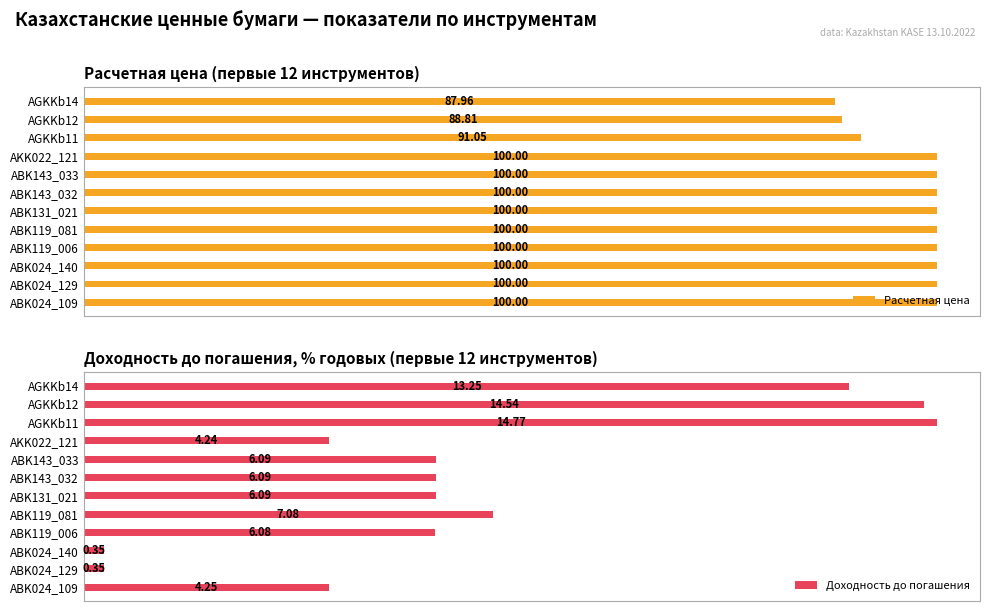

How many bars are there in each group?

2